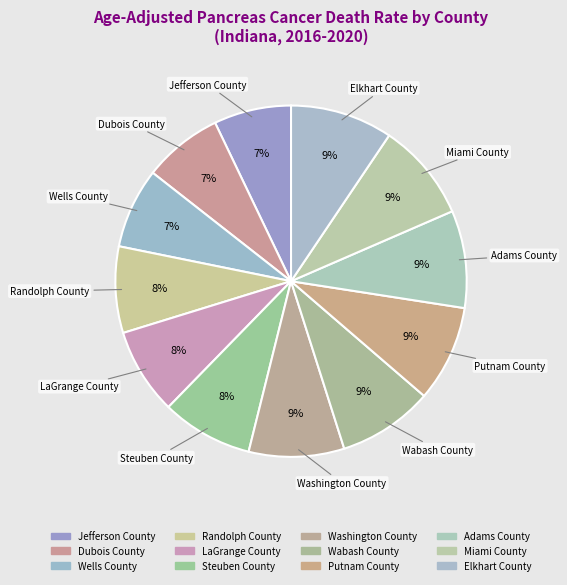

To the nearest percent, what is the average slice percentage?

8%